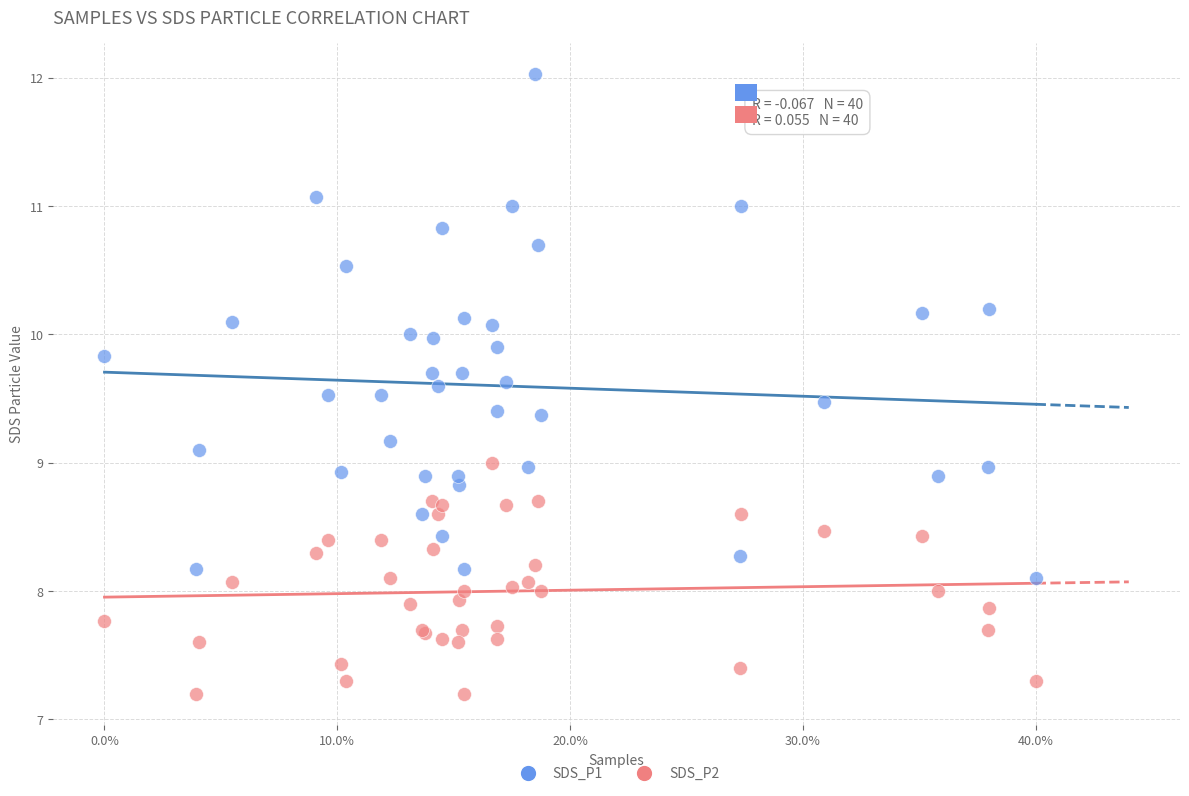

Which series reaches the maximum Y coordinate?

SDS_P1